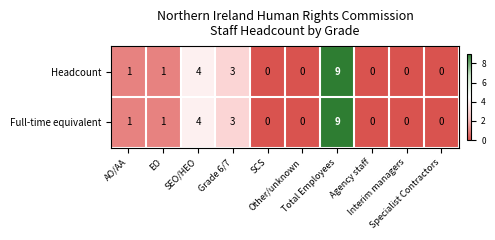

Which label corresponds to the largest value in the chart?

Total Employees